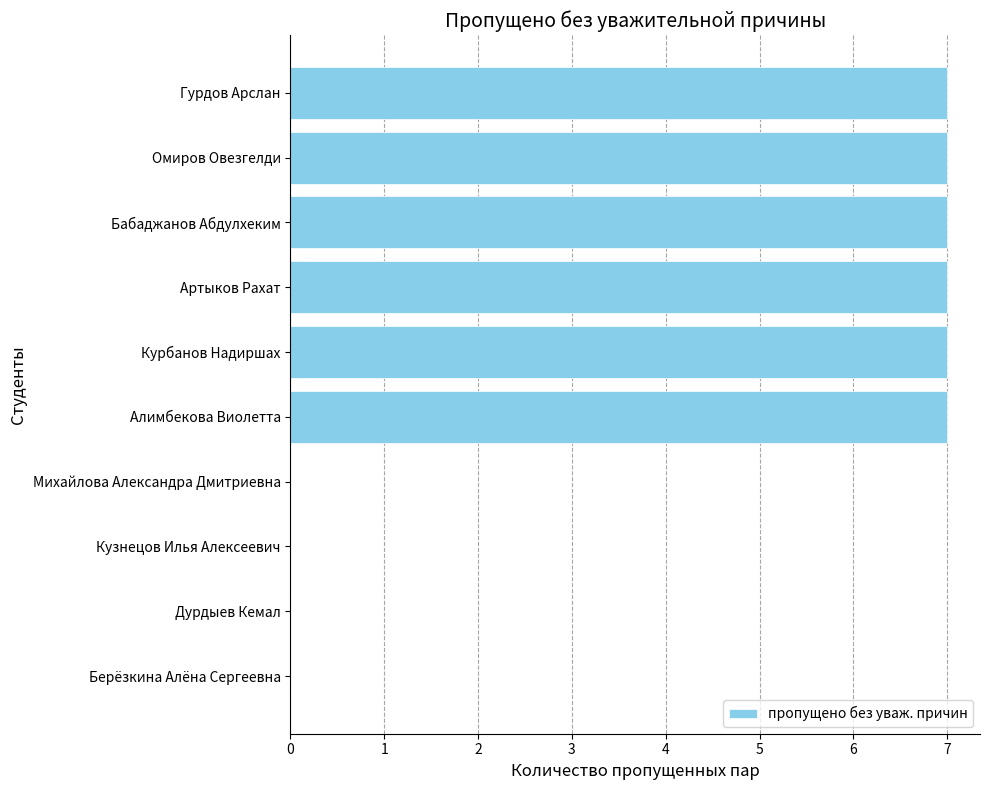

Count the number of categories in the chart.

10